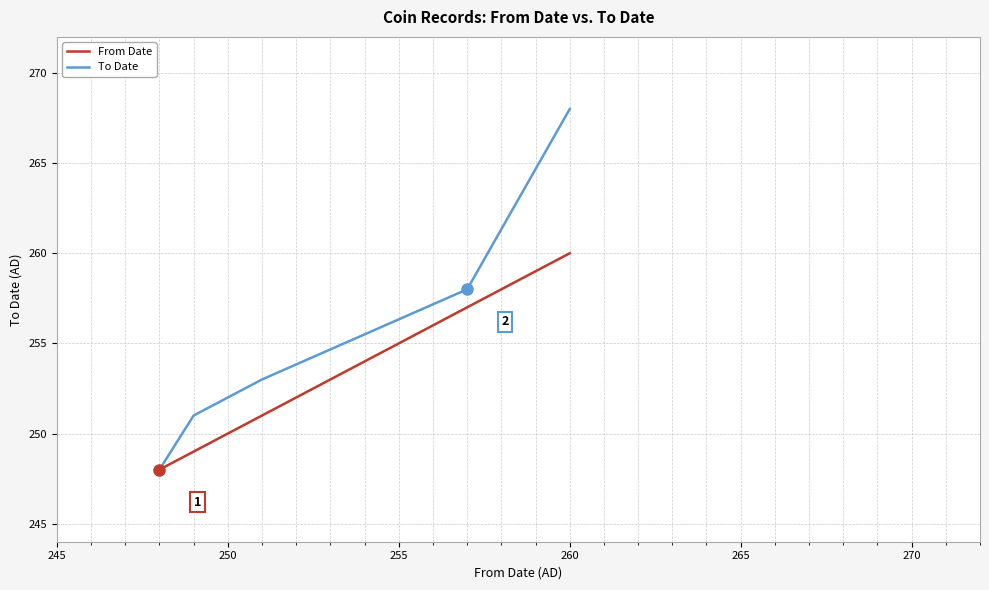

Is the value of From Date at 18 greater than the value of To Date at 33?

No